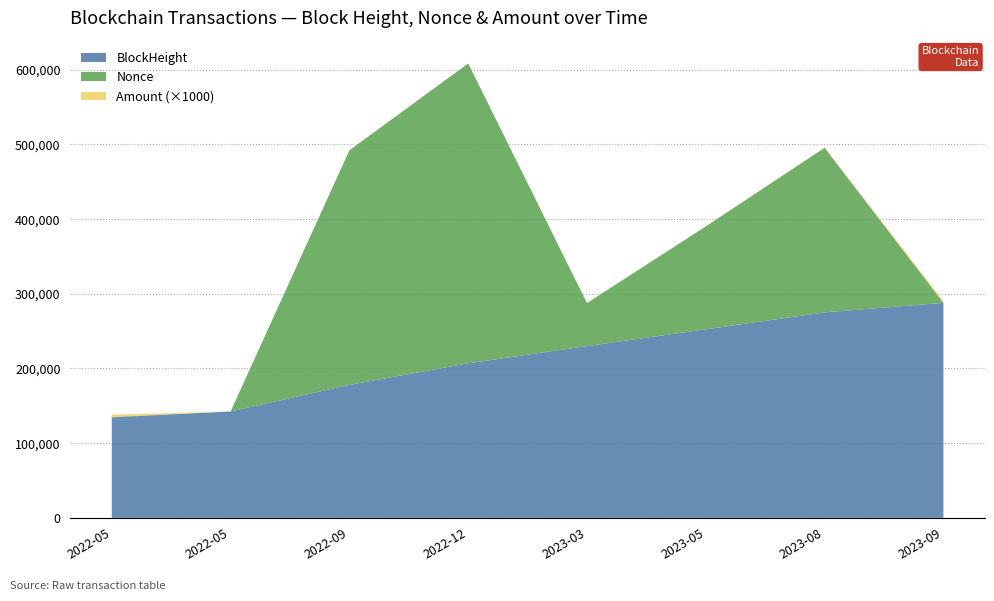

Reading left to right, list all the values displayed in this chart.

BlockHeight: 134523.0	142442.0	178047.0	206976.0	229995.0	252490.0	275178.0	287890.0
Nonce: 641.0	0.0	314128.0	401501.0	57570.0	137817.0	220392.0	1.0
Amount: 3.0	0.0	0.1	0.1	0.1	0.1	0.1	2.5